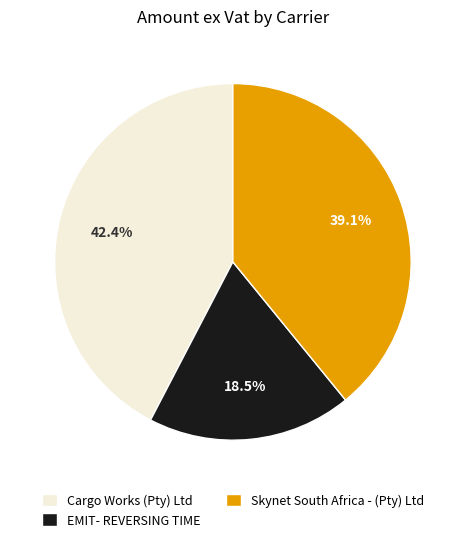

Count the number of slices in the pie.

3